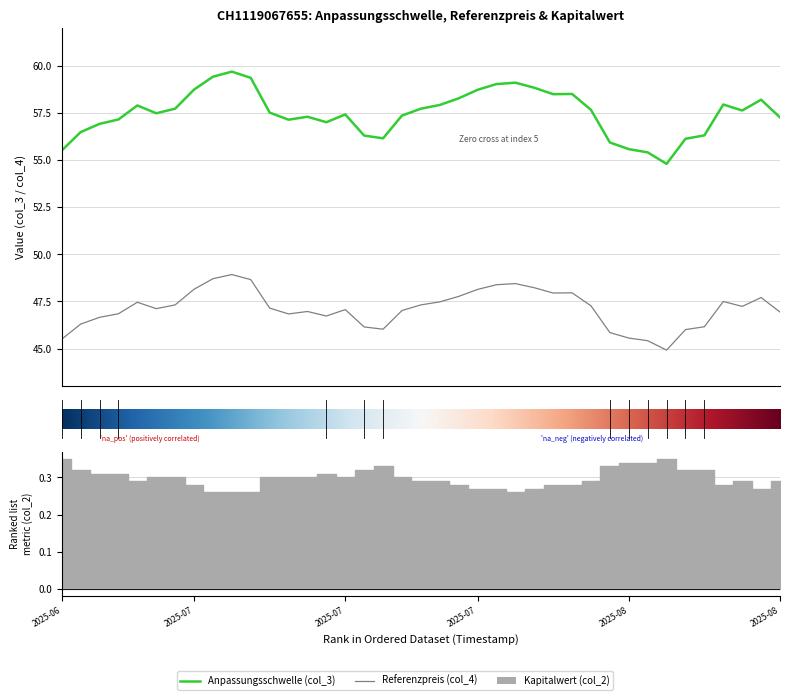

Rank the categories by Referenzpreis (col_4) value from lowest to highest.

2025-08-07, 2025-08-06, 2025-06-20, 2025-08-05, 2025-08-04, 2025-08-08, 2025-07-16, 2025-07-15, 2025-08-11, 2025-06-23, 2025-06-24, 2025-07-11, 2025-07-09, 2025-06-25, 2025-08-15, 2025-07-10, 2025-07-17, 2025-07-14, 2025-06-27, 2025-07-08, 2025-08-13, 2025-07-31, 2025-06-30, 2025-07-18, 2025-06-26, 2025-07-21, 2025-08-12, 2025-08-14, 2025-07-22, 2025-07-29, 2025-07-30, 2025-07-23, 2025-07-01, 2025-07-28, 2025-07-24, 2025-07-25, 2025-07-07, 2025-07-02, 2025-07-03